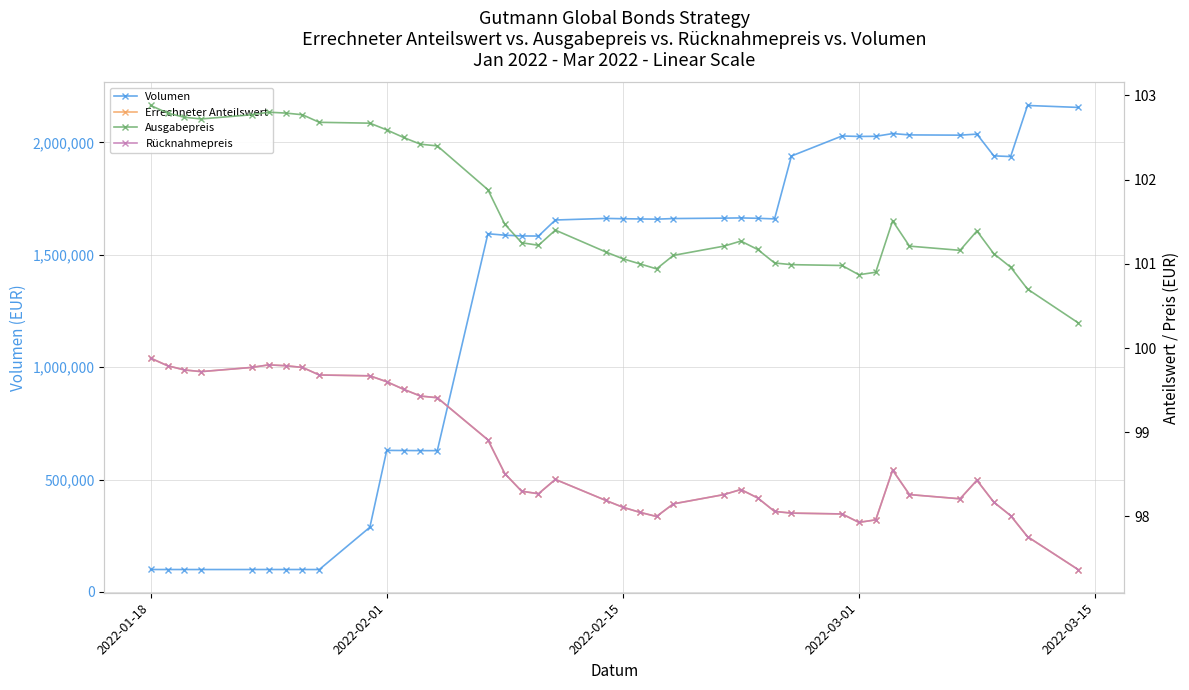

Which series has the largest range (max minus min)?

Volumen